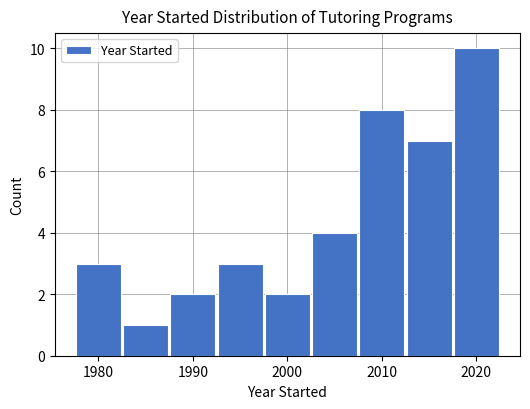

Reading left to right, transcribe this chart: for each bar, give the range it covers on the x-axis and its height. Neither the bar edges nor the heights are printed on the chart, so give them approximately, as read against the axes.

1977.5 to 1982.5: 3
1982.5 to 1987.5: 1
1987.5 to 1992.5: 2
1992.5 to 1997.5: 3
1997.5 to 2002.5: 2
2002.5 to 2007.5: 4
2007.5 to 2012.5: 8
2012.5 to 2017.5: 7
2017.5 to 2022.5: 10